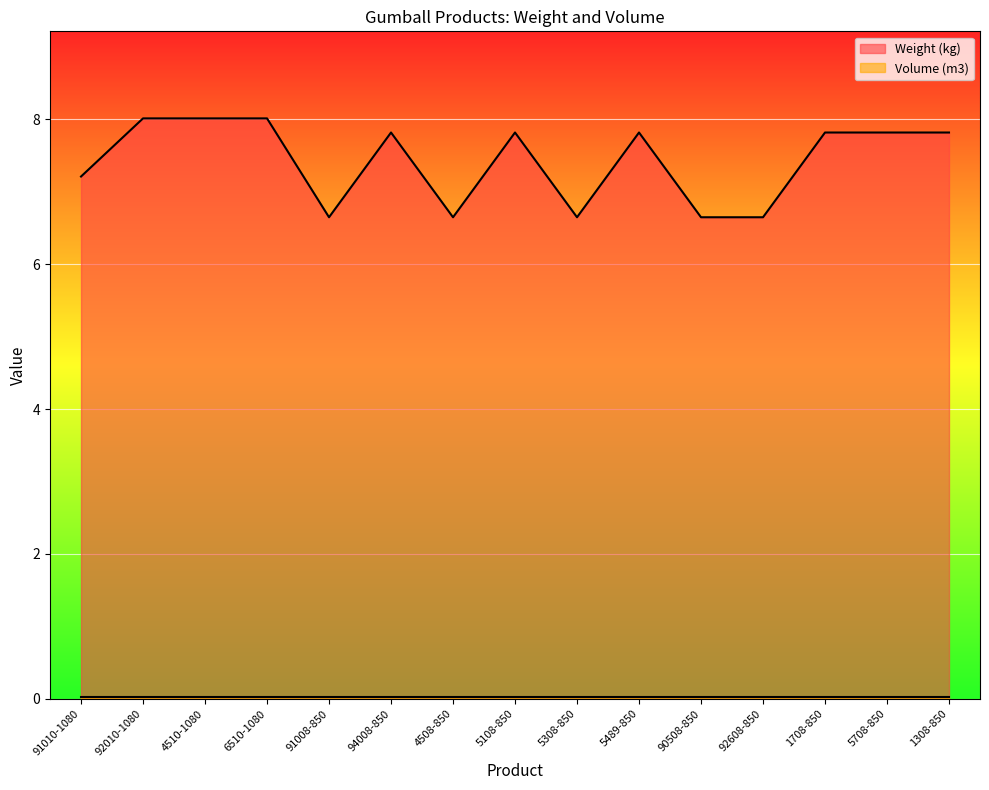

Approximately how many times larger is the value at 1708-850 compared to 4508-850?

1.2